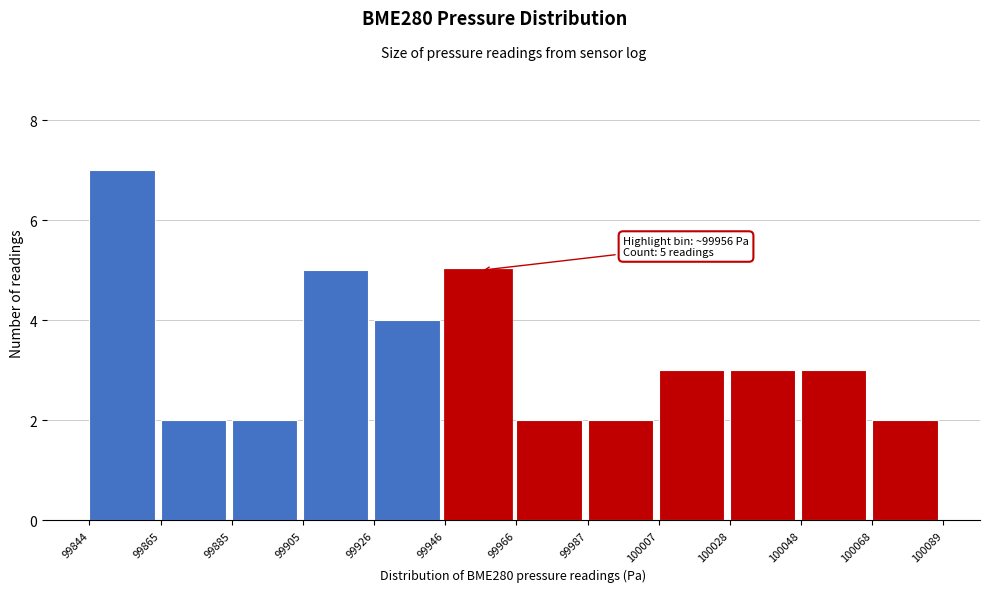

Which range on the x-axis has the tallest bar?

99844 to 99865